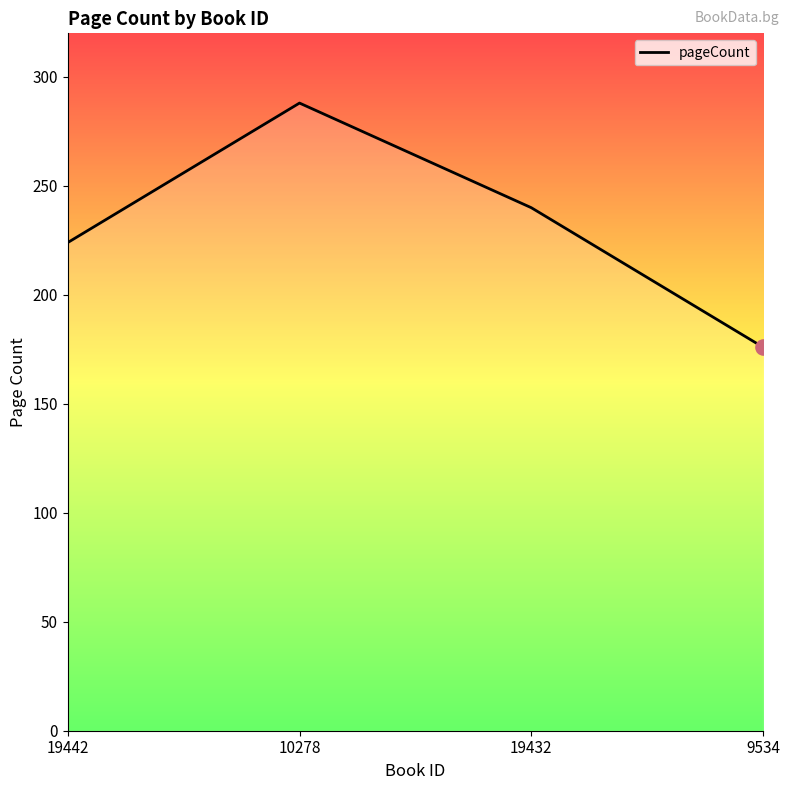

Which has a higher value, 19442 or 9534?

19442